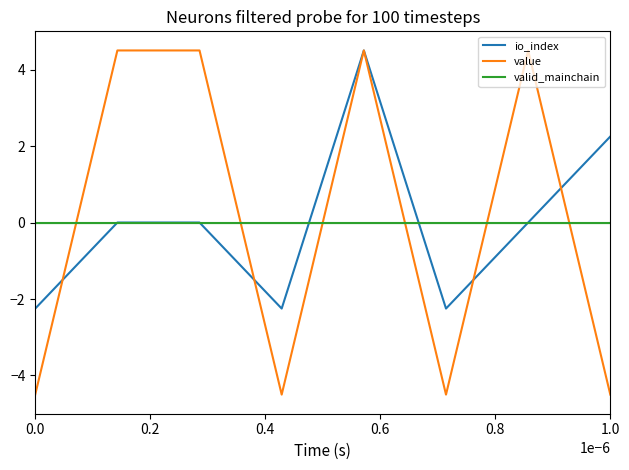

Which series has the largest range (max minus min)?

value